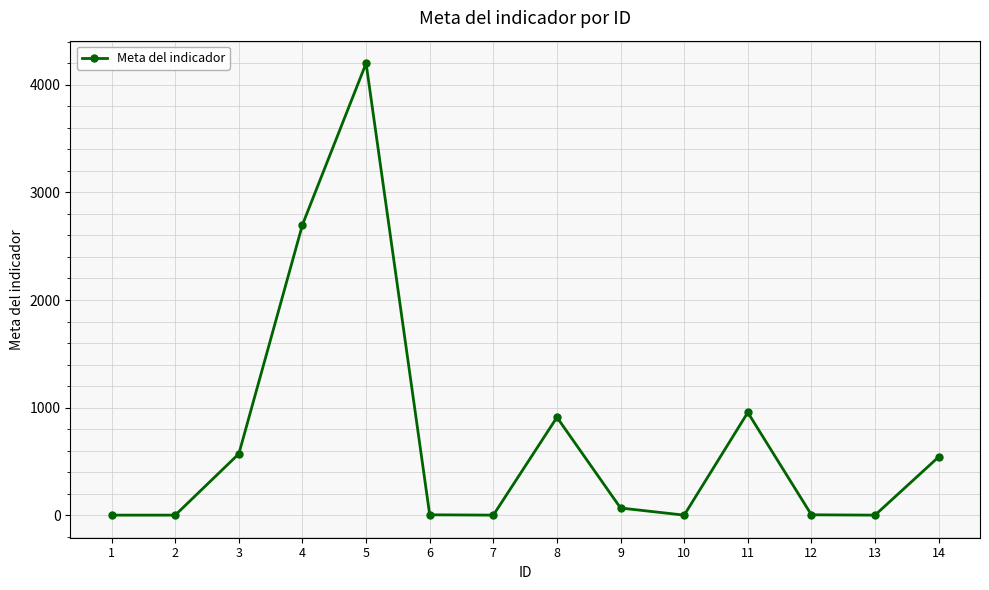

The chart shows a value of 910 at 8. True or false?

True